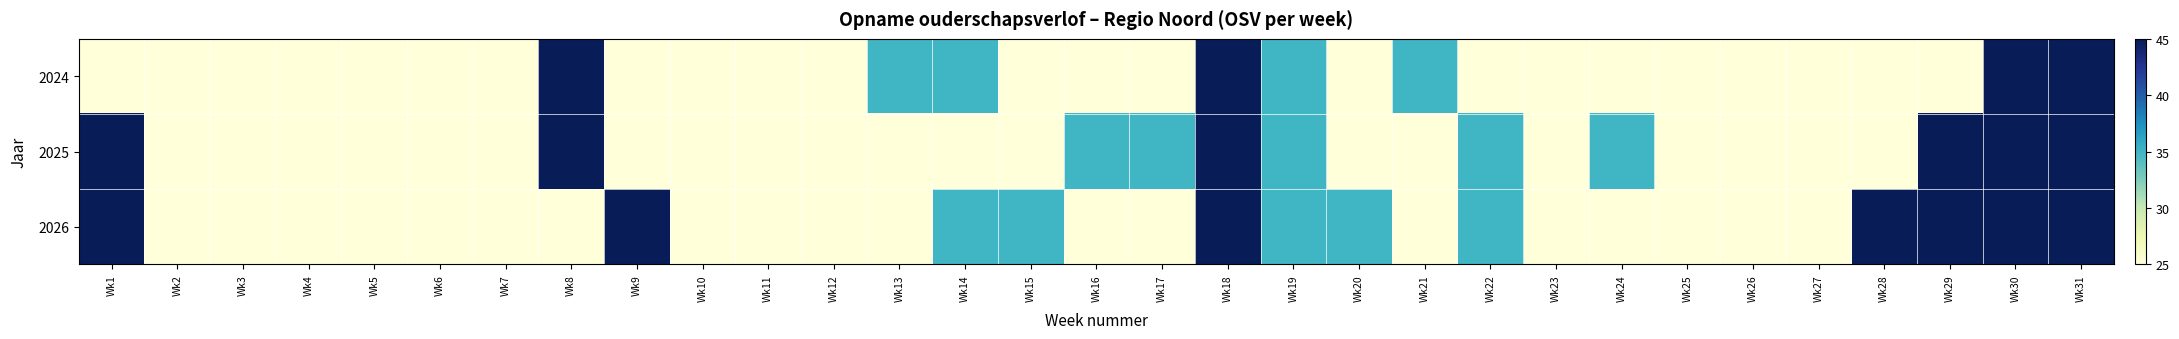

Reading left to right, extract all data points from this chart.

2024: Wk1=25	Wk2=25	Wk3=25	Wk4=25	Wk5=25	Wk6=25	Wk7=25	Wk8=45	Wk9=25	Wk10=25	Wk11=25	Wk12=25	Wk13=35	Wk14=35	Wk15=25	Wk16=25	Wk17=25	Wk18=45	Wk19=35	Wk20=25	Wk21=35	Wk22=25	Wk23=25	Wk24=25	Wk25=25	Wk26=25	Wk27=25	Wk28=25	Wk29=25	Wk30=45	Wk31=45
2025: Wk1=45	Wk2=25	Wk3=25	Wk4=25	Wk5=25	Wk6=25	Wk7=25	Wk8=45	Wk9=25	Wk10=25	Wk11=25	Wk12=25	Wk13=25	Wk14=25	Wk15=25	Wk16=35	Wk17=35	Wk18=45	Wk19=35	Wk20=25	Wk21=25	Wk22=35	Wk23=25	Wk24=35	Wk25=25	Wk26=25	Wk27=25	Wk28=25	Wk29=45	Wk30=45	Wk31=45
2026: Wk1=45	Wk2=25	Wk3=25	Wk4=25	Wk5=25	Wk6=25	Wk7=25	Wk8=25	Wk9=45	Wk10=25	Wk11=25	Wk12=25	Wk13=25	Wk14=35	Wk15=35	Wk16=25	Wk17=25	Wk18=45	Wk19=35	Wk20=35	Wk21=25	Wk22=35	Wk23=25	Wk24=25	Wk25=25	Wk26=25	Wk27=25	Wk28=45	Wk29=45	Wk30=45	Wk31=45